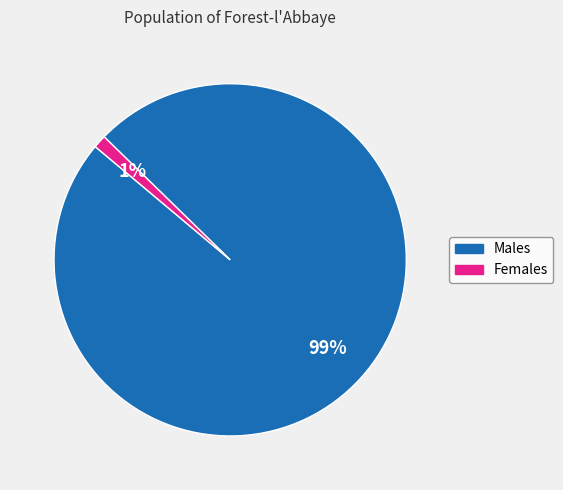

To the nearest percent, what is the average slice percentage?

50%